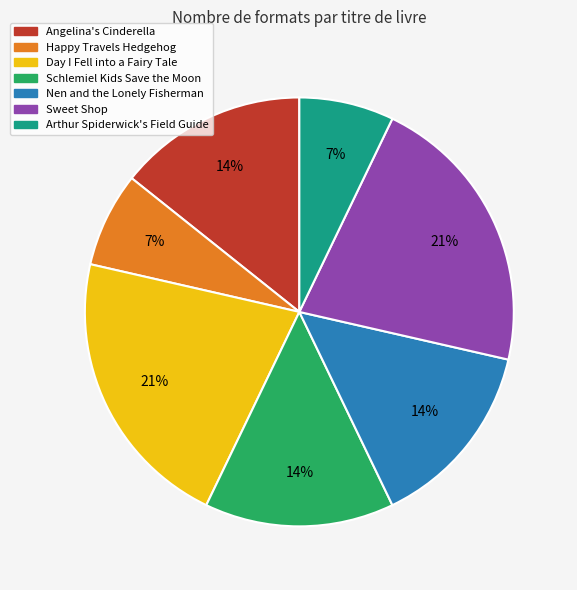

Does any single category account for the majority?

No